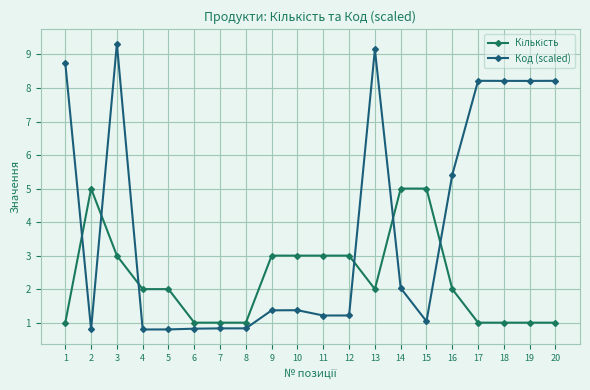

List the series in order of their peak value, lowest first.

Кількість, Код (scaled)